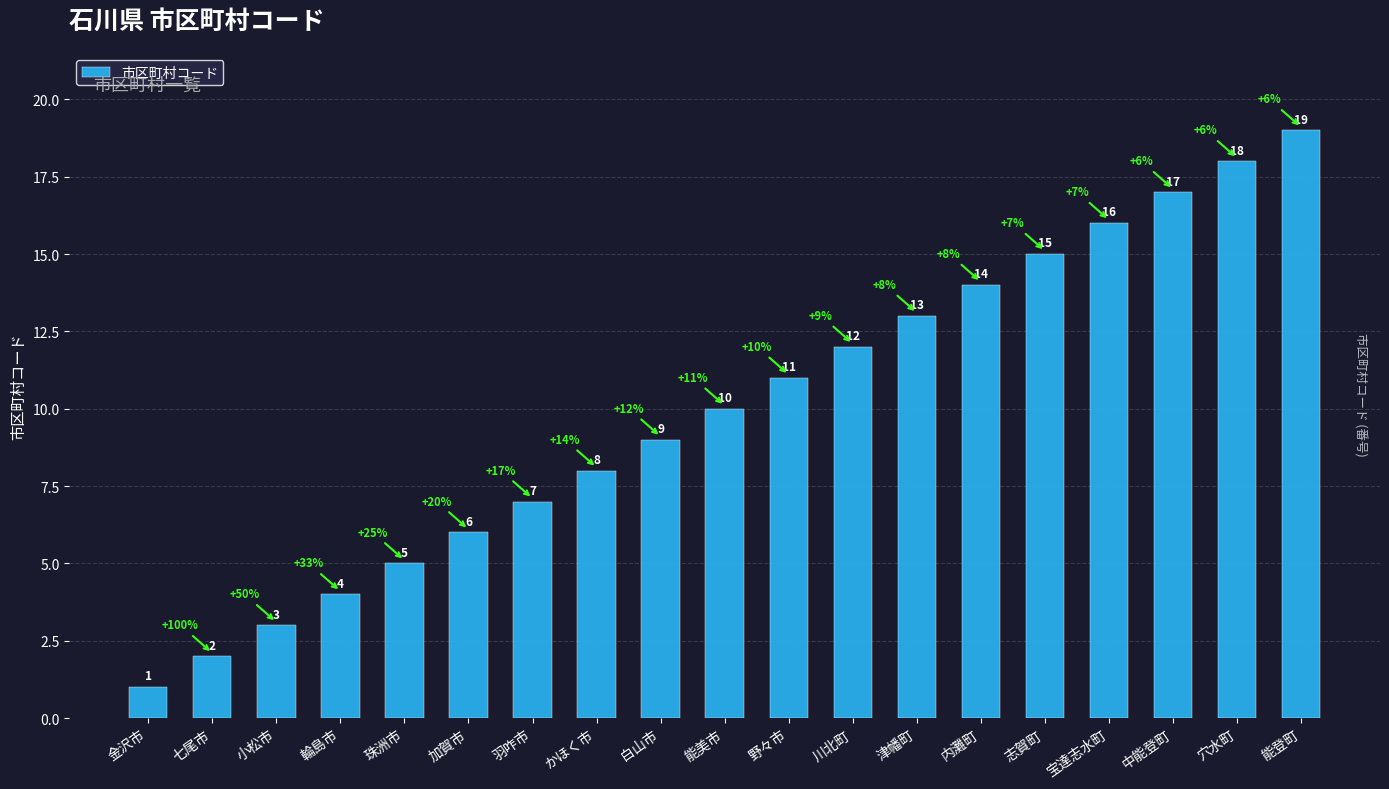

Reading left to right, extract all data points from this chart.

金沢市=1	七尾市=2	小松市=3	輪島市=4	珠洲市=5	加賀市=6	羽咋市=7	かほく市=8	白山市=9	能美市=10	野々市=11	川北町=12	津幡町=13	内灘町=14	志賀町=15	宝達志水町=16	中能登町=17	穴水町=18	能登町=19